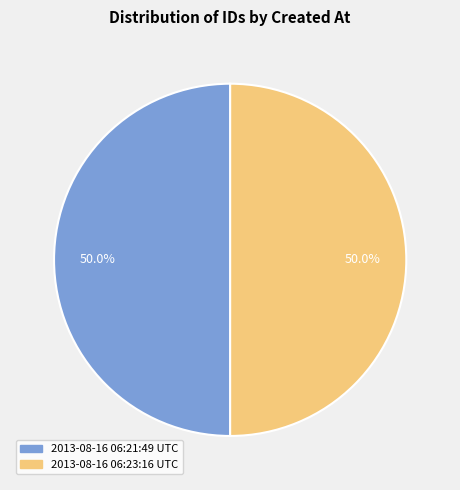

What is the ratio of the value at 2013-08-16 06:21:49 UTC to the value at 2013-08-16 06:23:16 UTC?

1.0